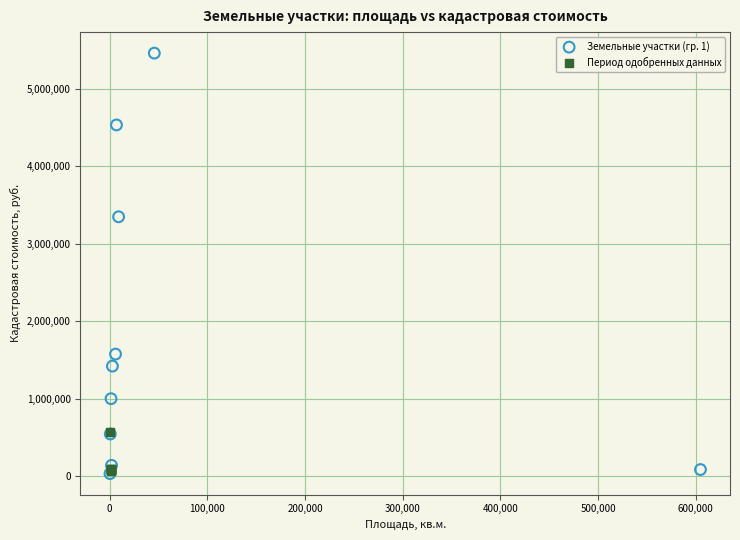

Which series reaches the maximum Y coordinate?

Земельные участки (гр. 1)